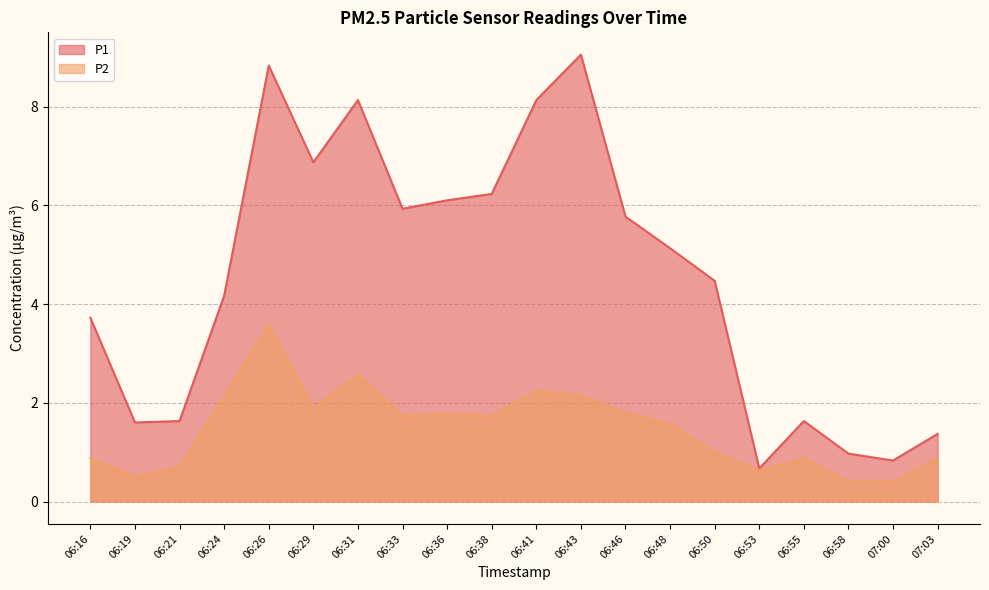

What is the label of the 12th point from the right?

06:36